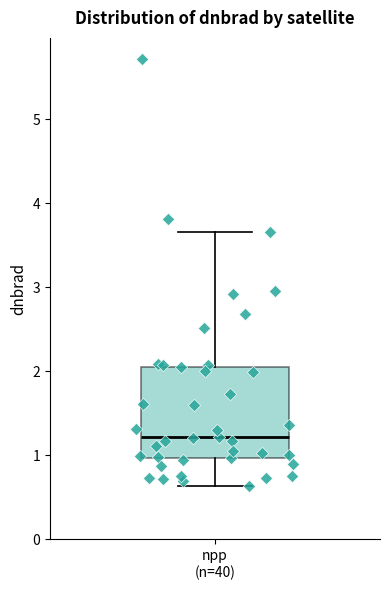

Where does the upper whisker of the box for npp (n=40) end on the y-axis? The values are not printed on the chart, so give them approximately, as read against the axis.

3.7